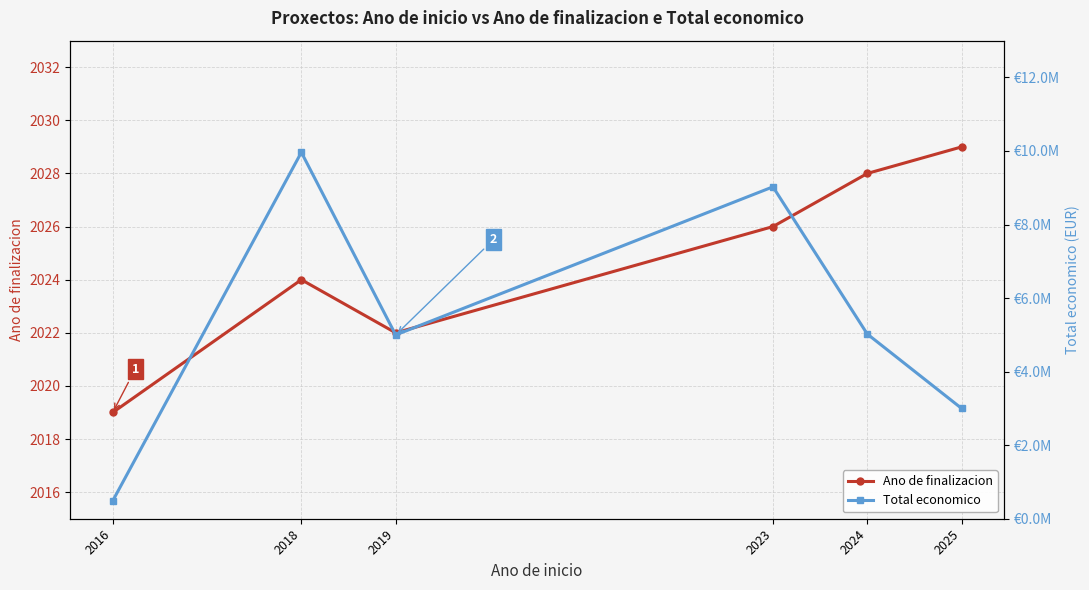

What is the difference between the second highest and minimum values in the Total economico series?

8539268